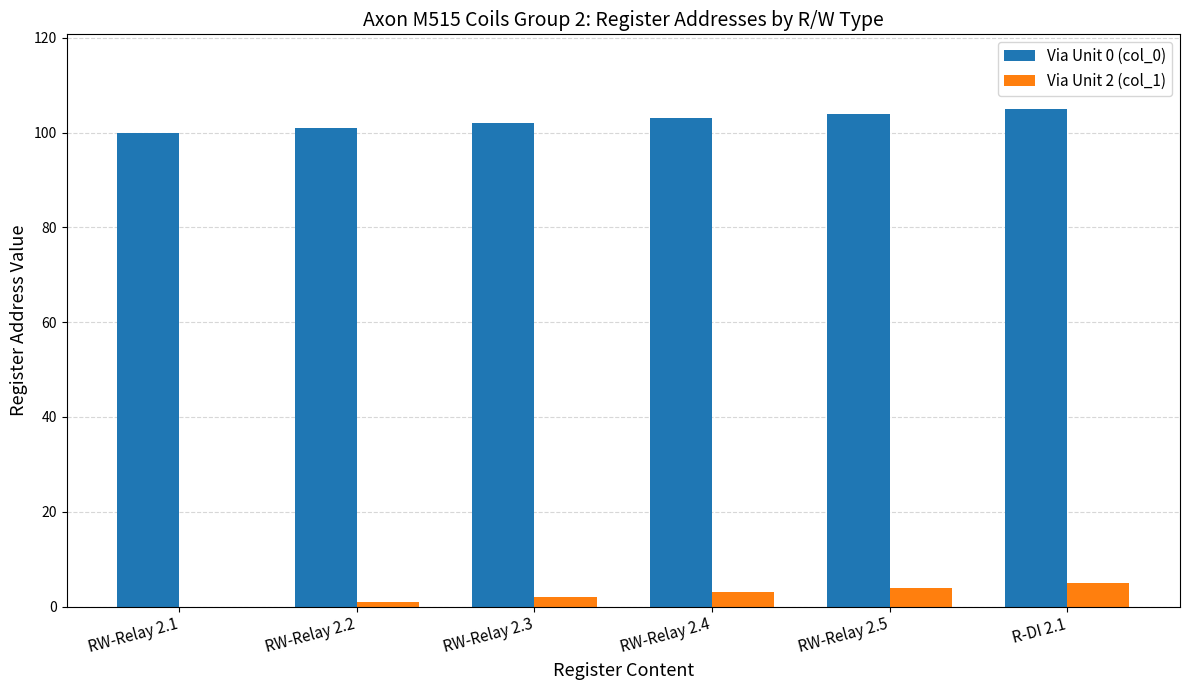

Reading left to right, what are all the values shown in this chart?

Via Unit 0 (col_0): 100	101	102	103	104	105
Via Unit 2 (col_1): 0	1	2	3	4	5